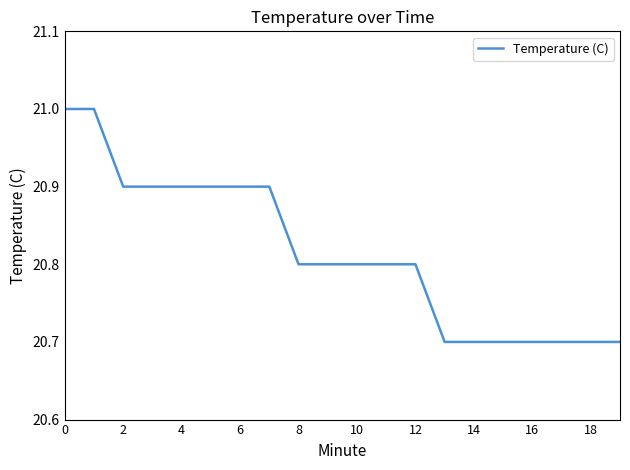

What is the difference between the maximum and minimum values?

0.3